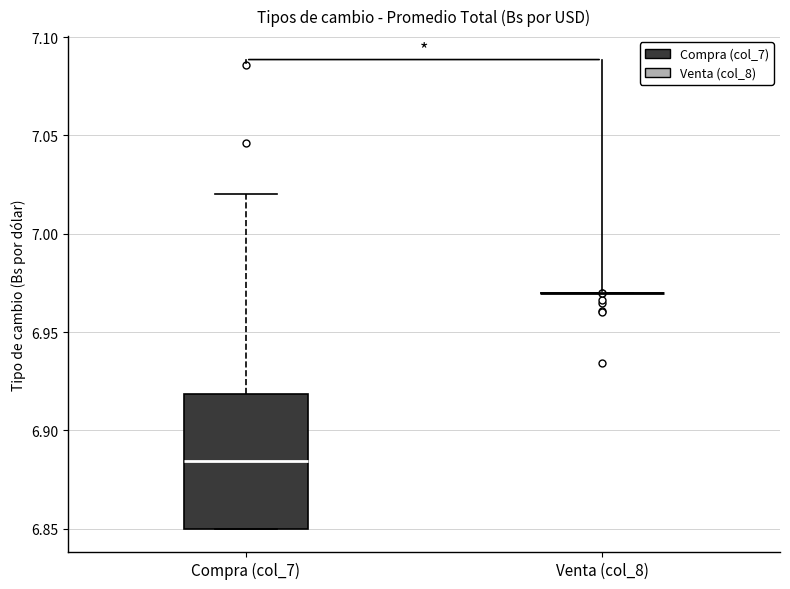

Reading left to right, transcribe this box plot: for each box, give where its median line is, the range the box spans, and where its two whiskers end, as read against the y-axis. The values are not printed on the chart, so give them approximately, as read against the axis.

Compra (col_7): median 6.885, box 6.850 to 6.920, whiskers 6.850 to 7.020
Venta (col_8): box collapsed to a line at 6.970, whiskers 6.970 to 6.970